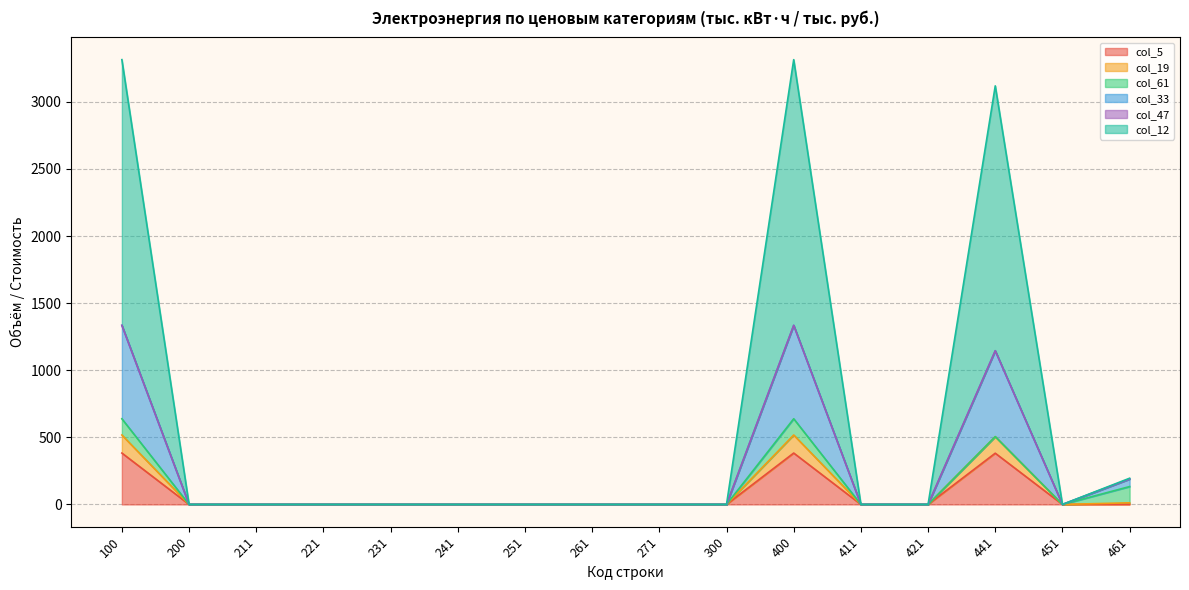

How many values in the col_19 series exceed 0?

4